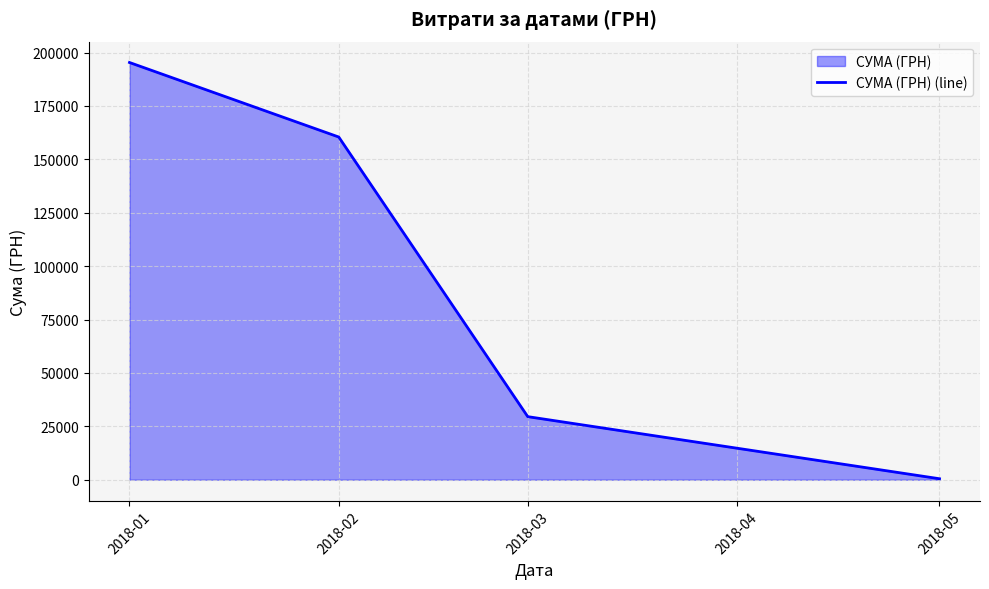

What is the difference between the maximum and minimum values?

194893.9